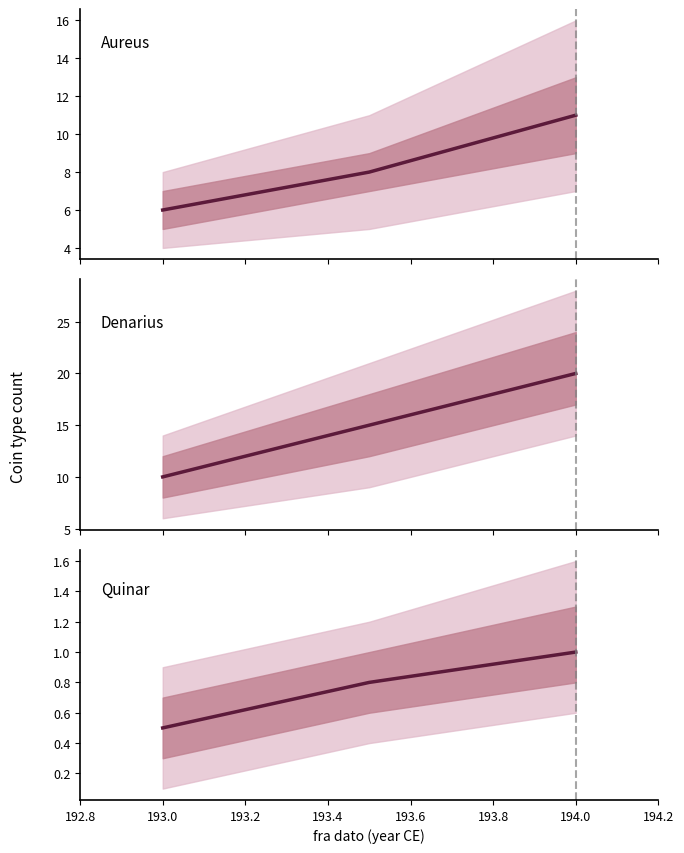

What is the difference between the maximum and second lowest values in the Quinar series?

0.2